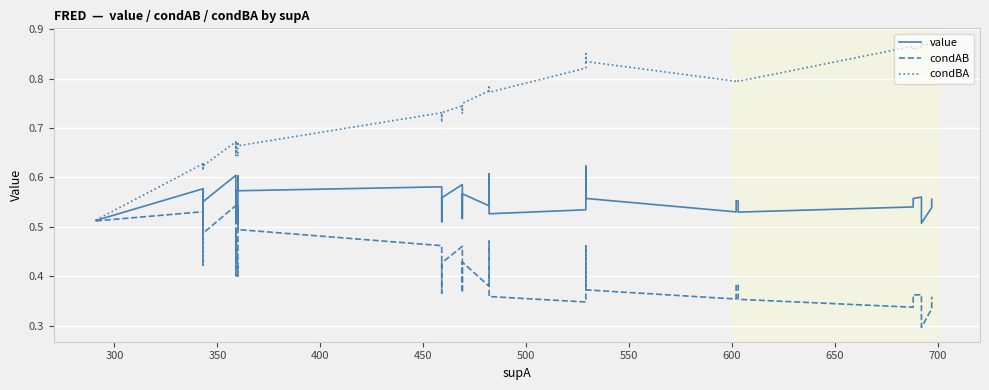

True or false: condBA and condAB cross at least once.

False